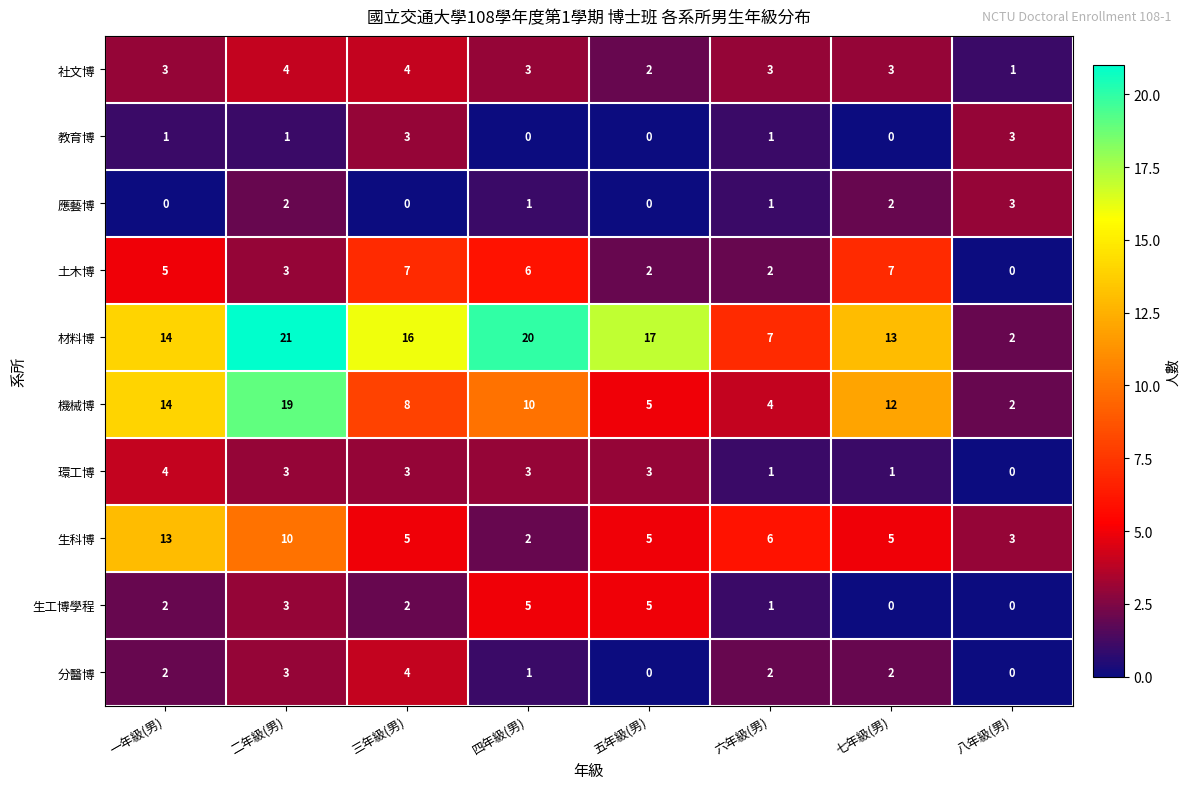

What is the sum of all 土木博 values?

32